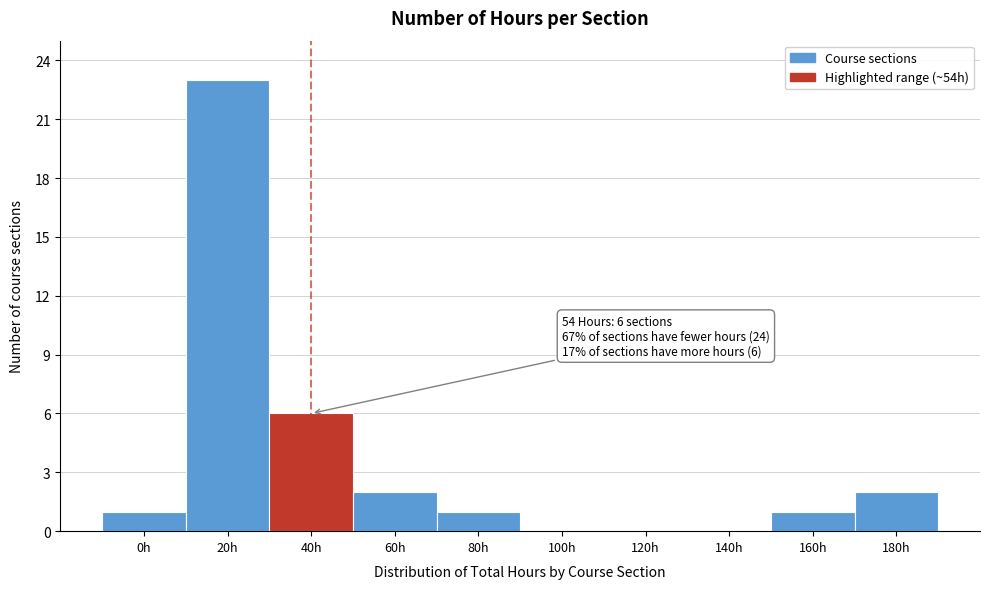

Reading right to left, transcribe all the data shown in this chart.

180h=2	160h=1	140h=0	120h=0	100h=0	80h=1	60h=2	40h=6	20h=23	0h=1